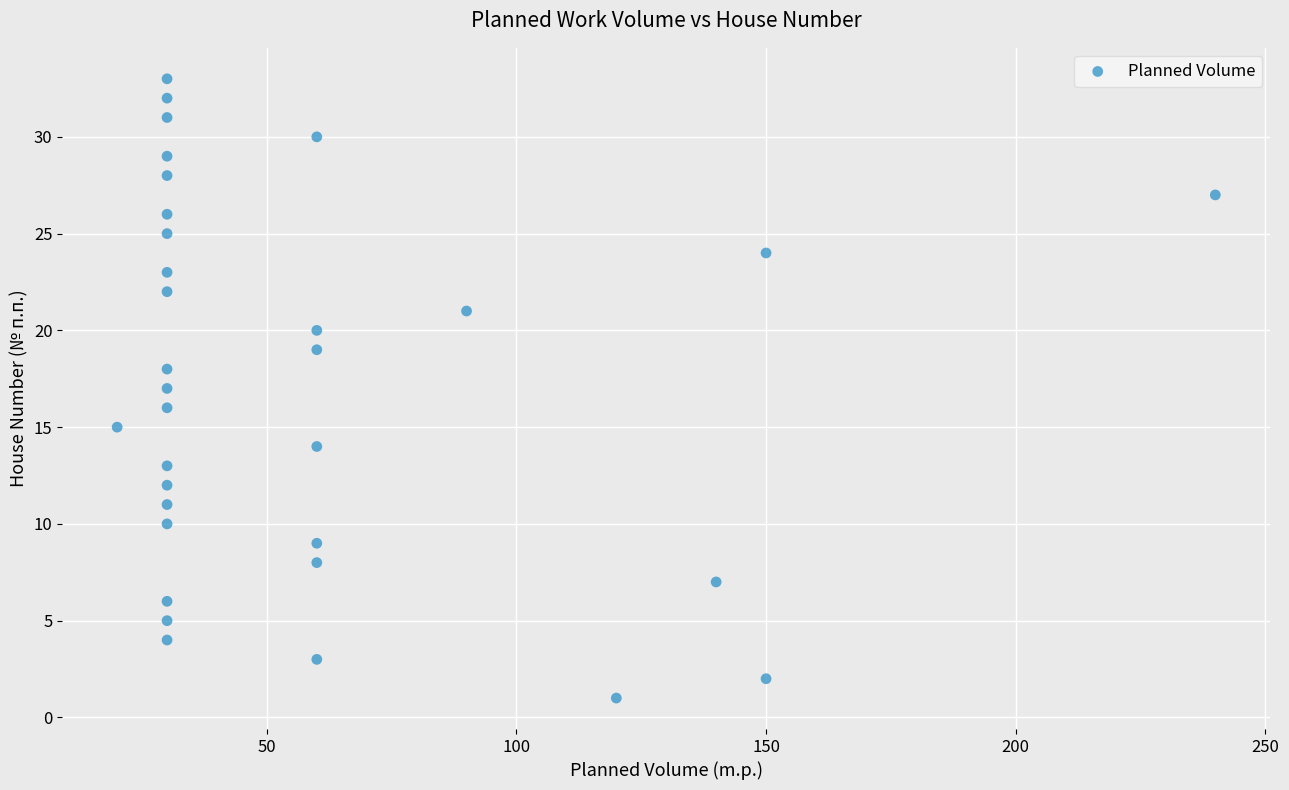

What is the range of X values (max minus min)?

220